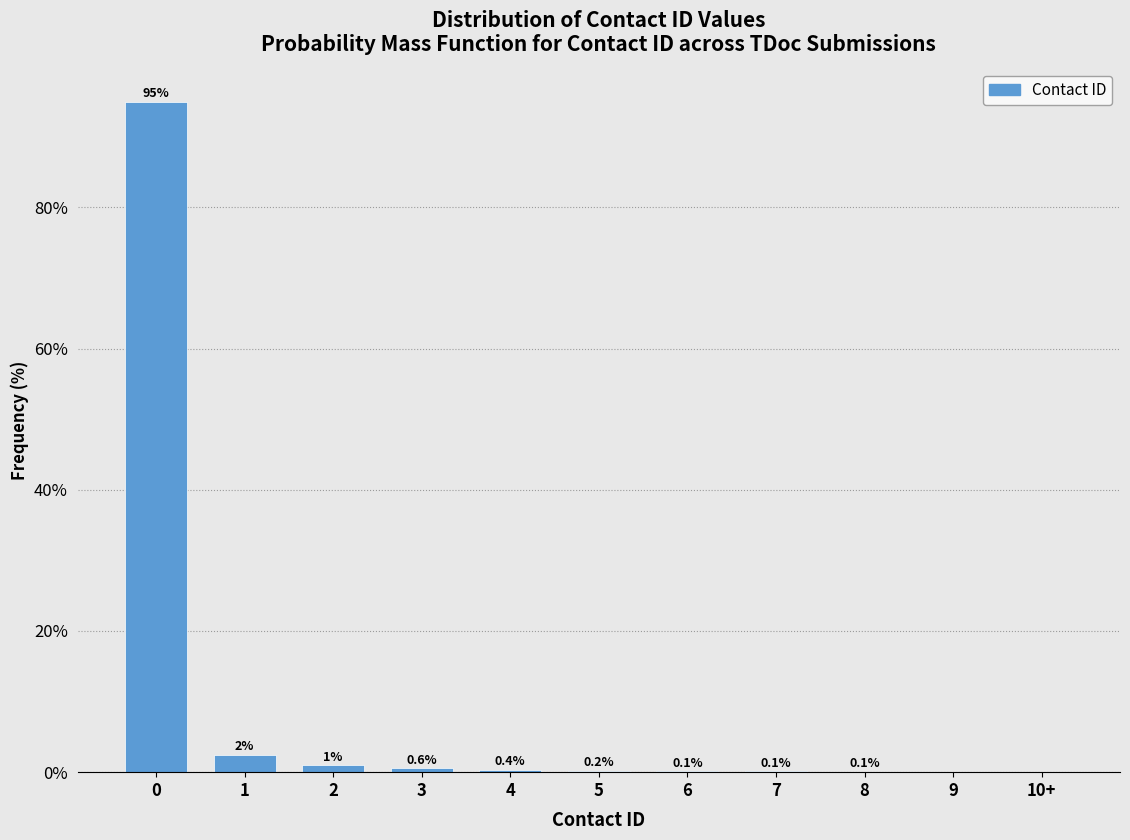

What is the greatest value displayed?

95.0